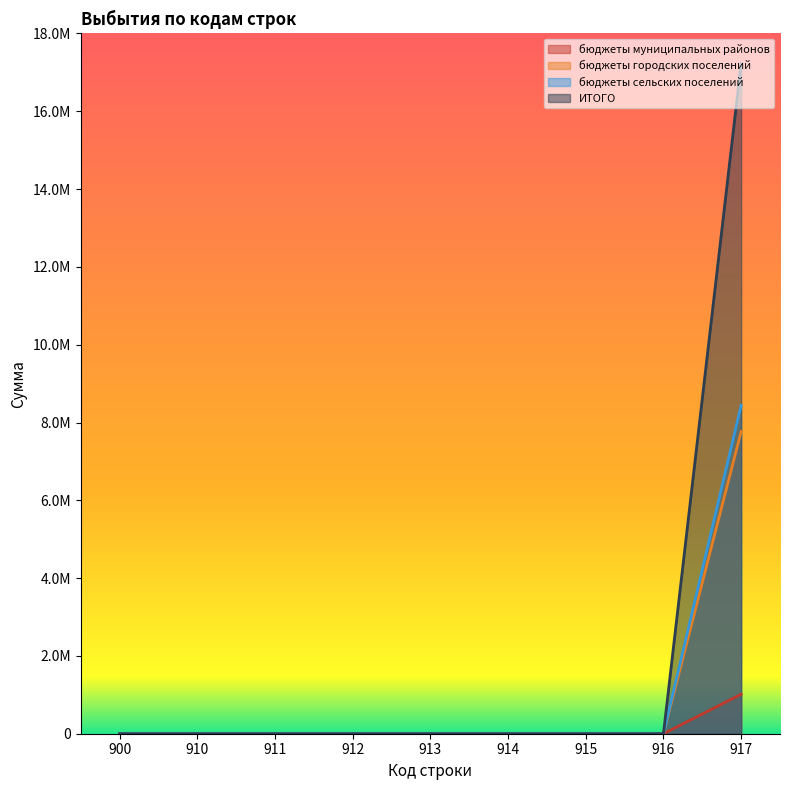

True or false: ИТОГО and бюджеты сельских поселений cross at least once.

False